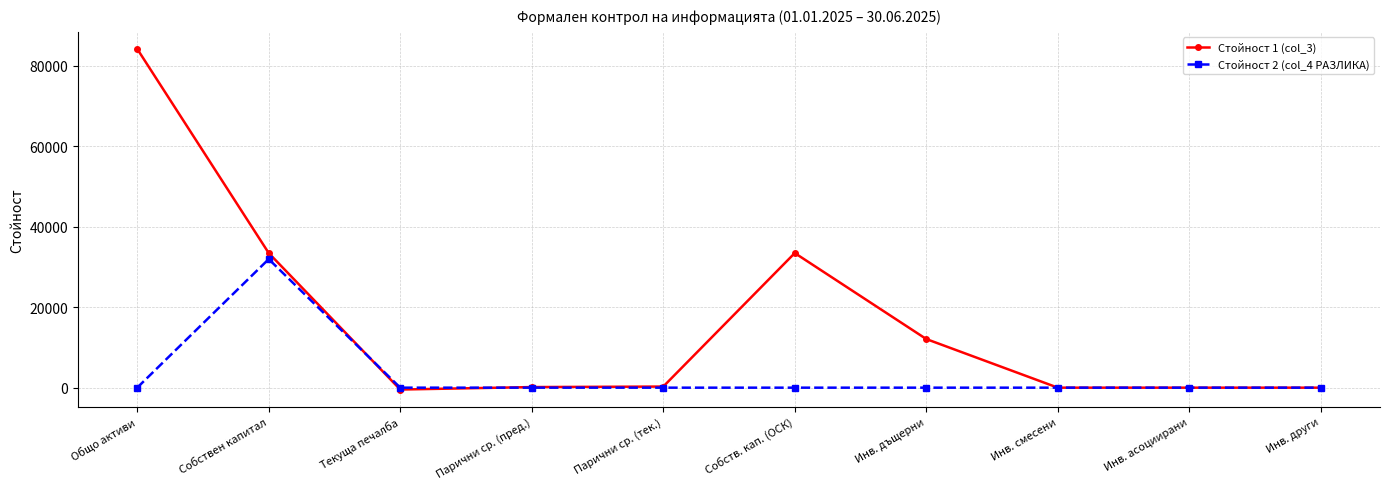

What is the smallest value displayed?

-464